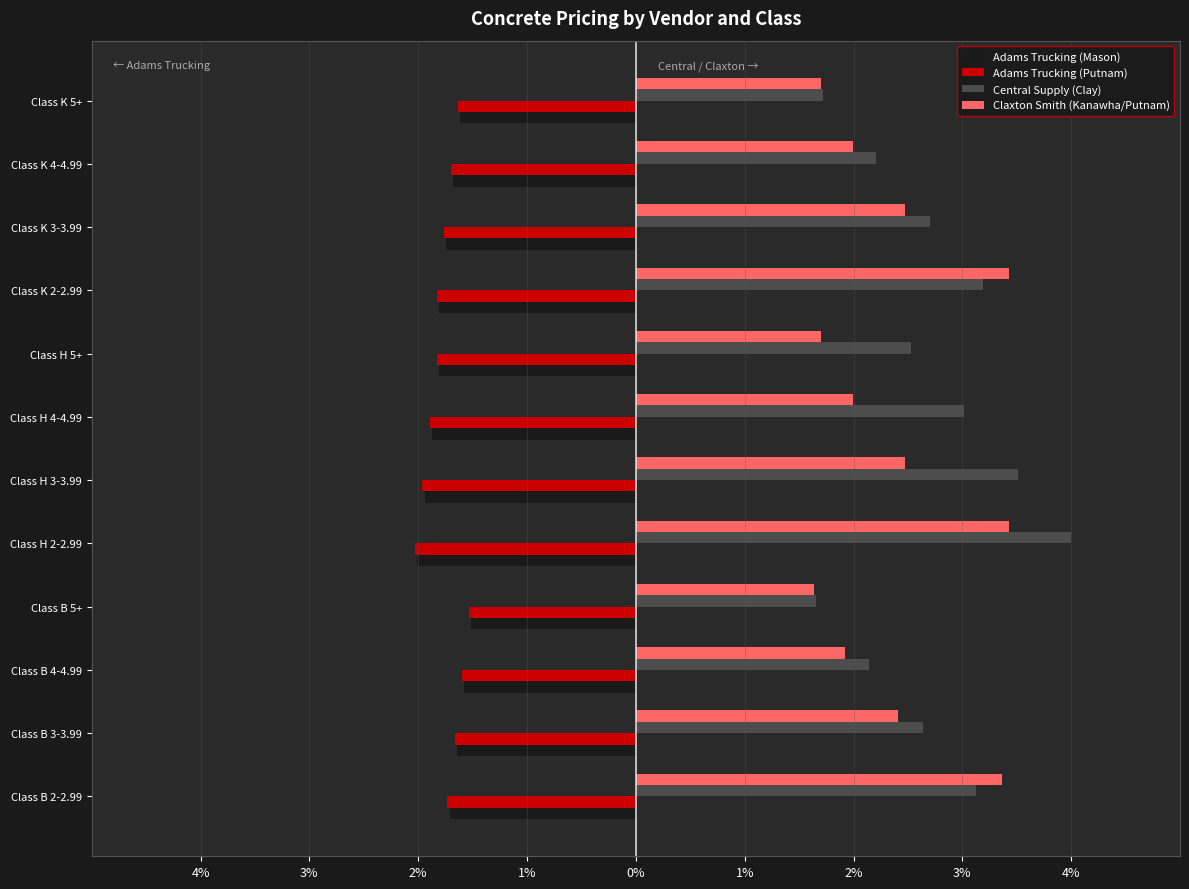

What is the minimum value shown in the chart?

-2.0